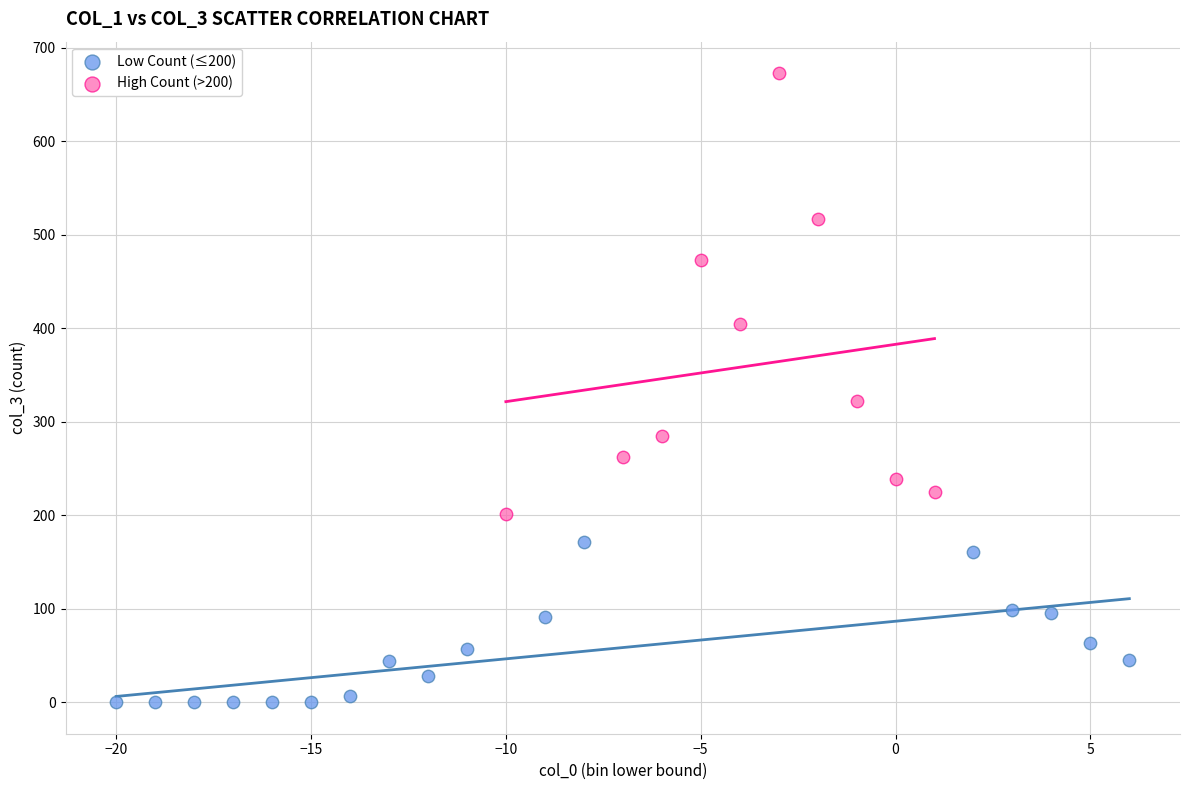

Which series reaches the maximum Y coordinate?

High Count (>200)